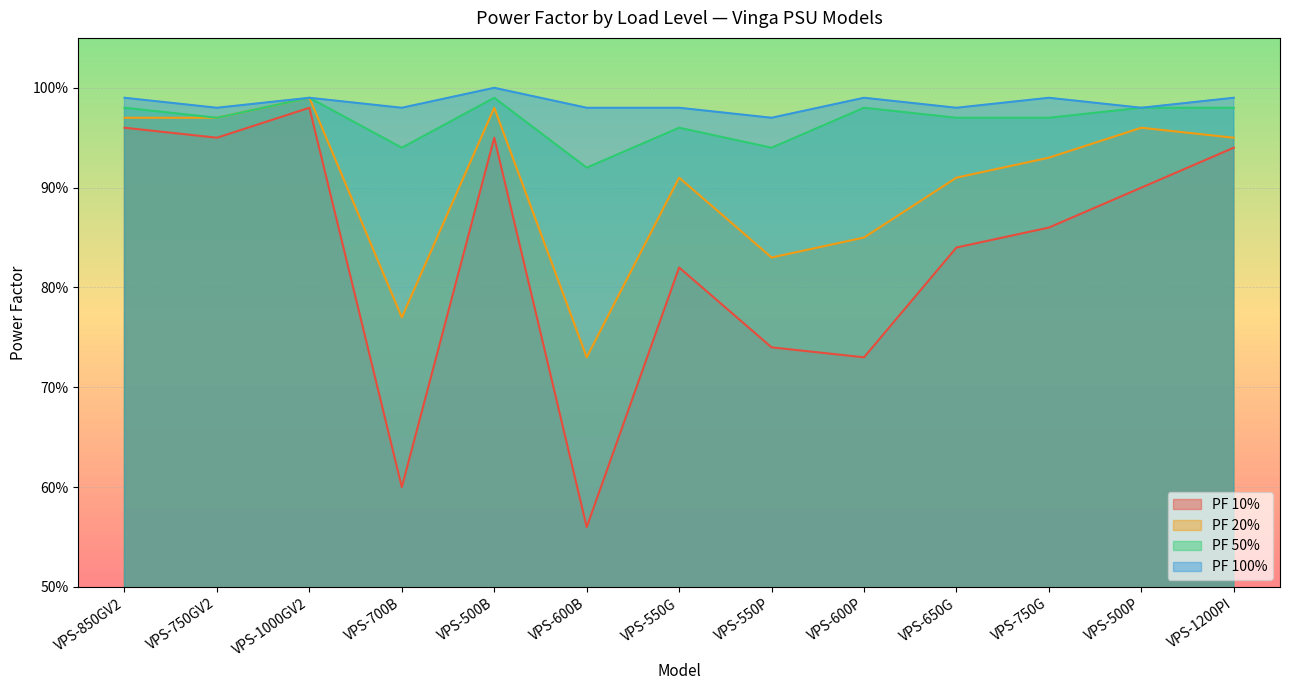

What position from the right is VPS-550P?

6